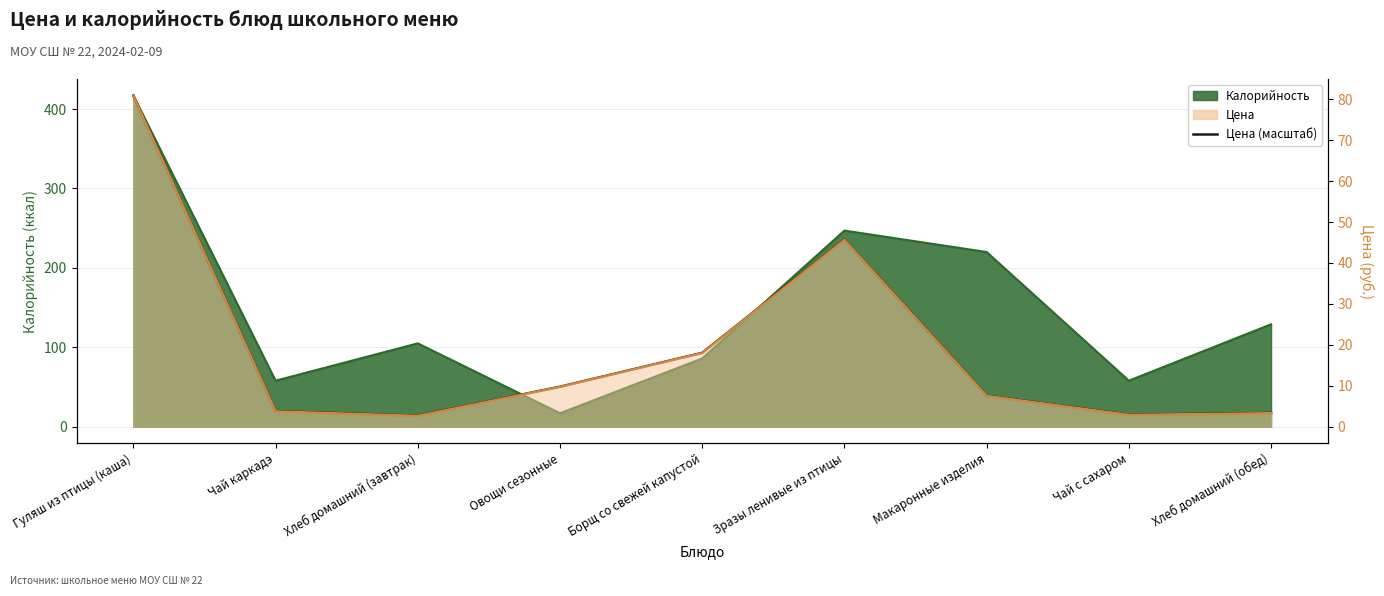

What is the total value across all series at Зразы ленивые из птицы?

482.5